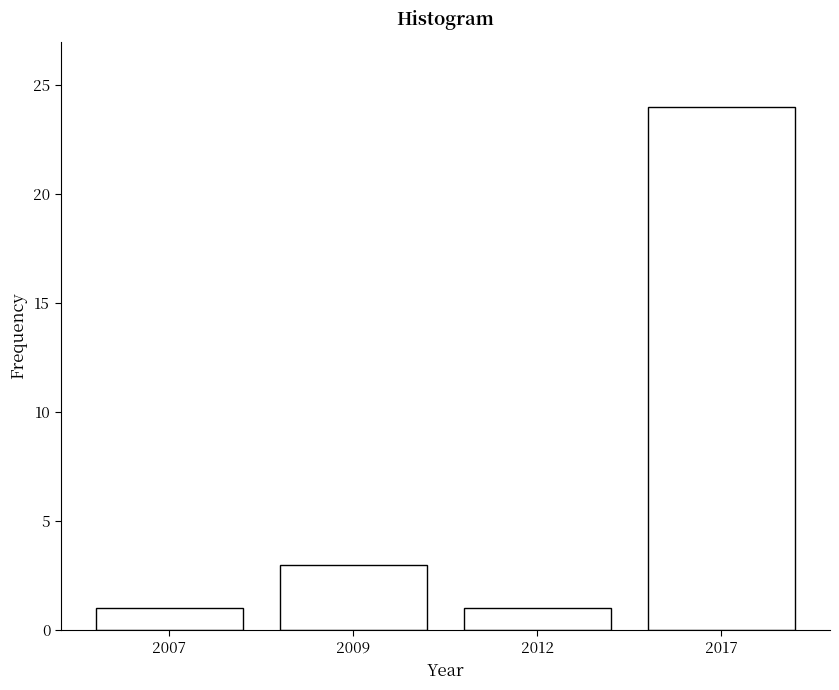

Reading left to right, what are all the values shown in this chart?

1	3	1	24